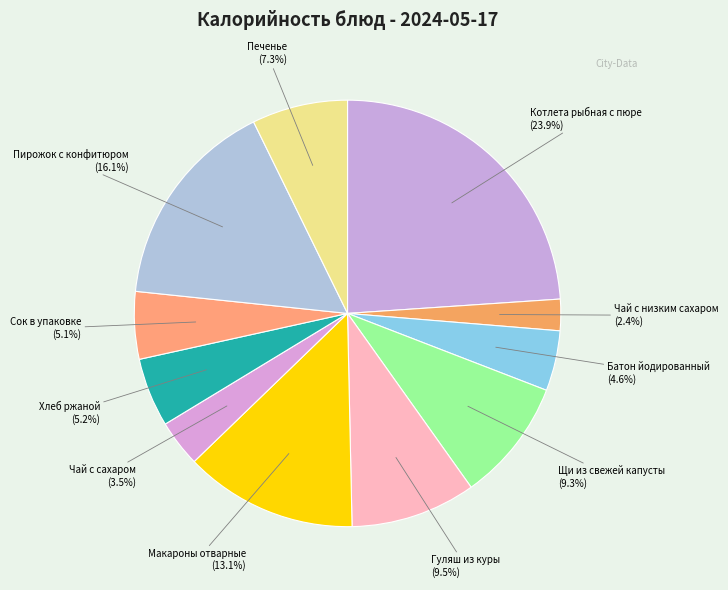

Which category has the biggest portion of the pie?

Котлета рыбная с пюре